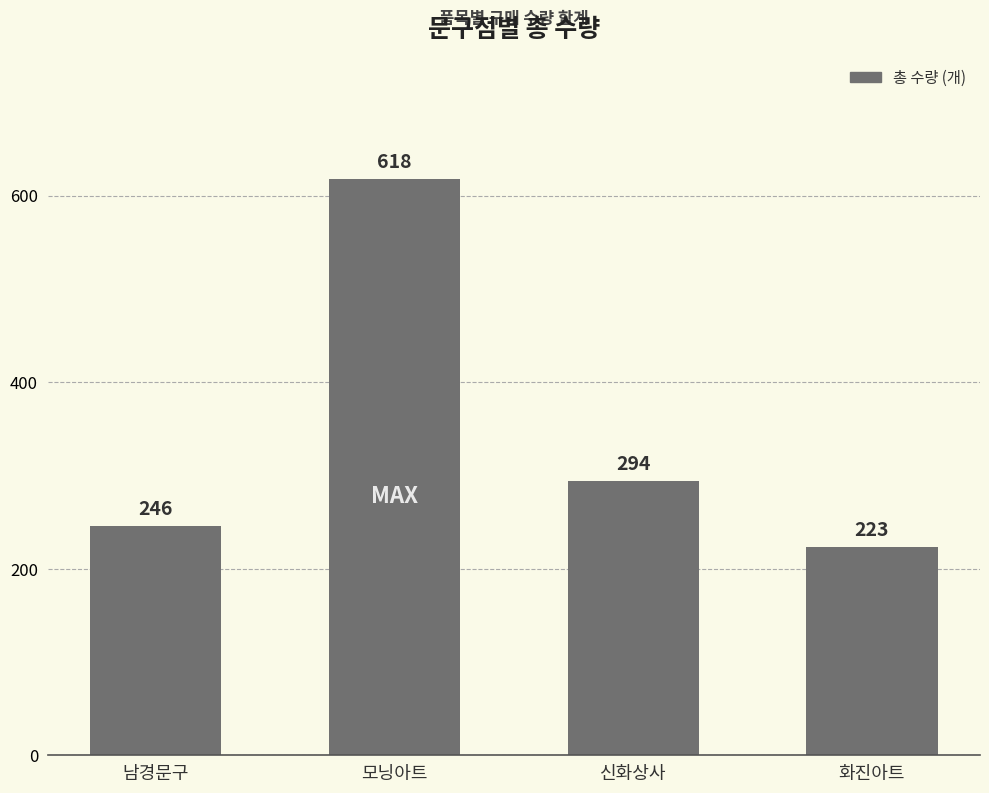

The value at 모닝아트 is 618. True or false?

True